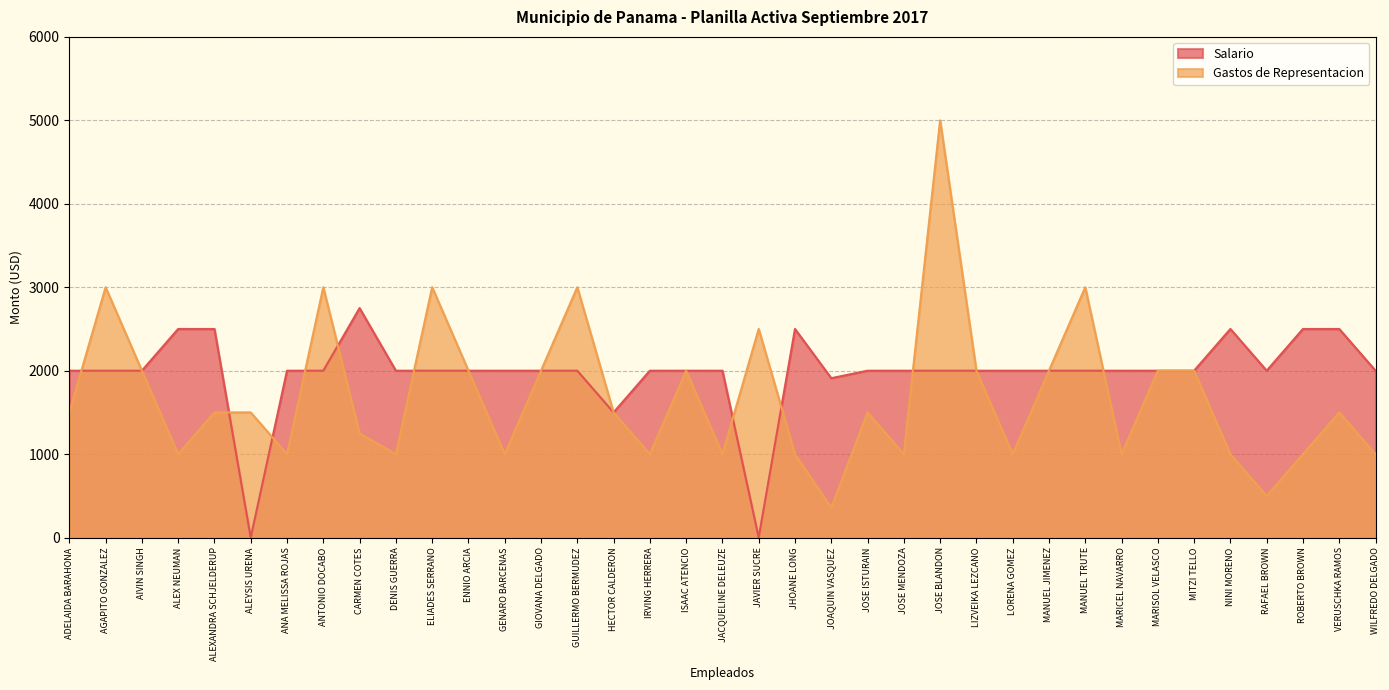

At which label does Salario first exceed 2000?

ALEX NEUMAN